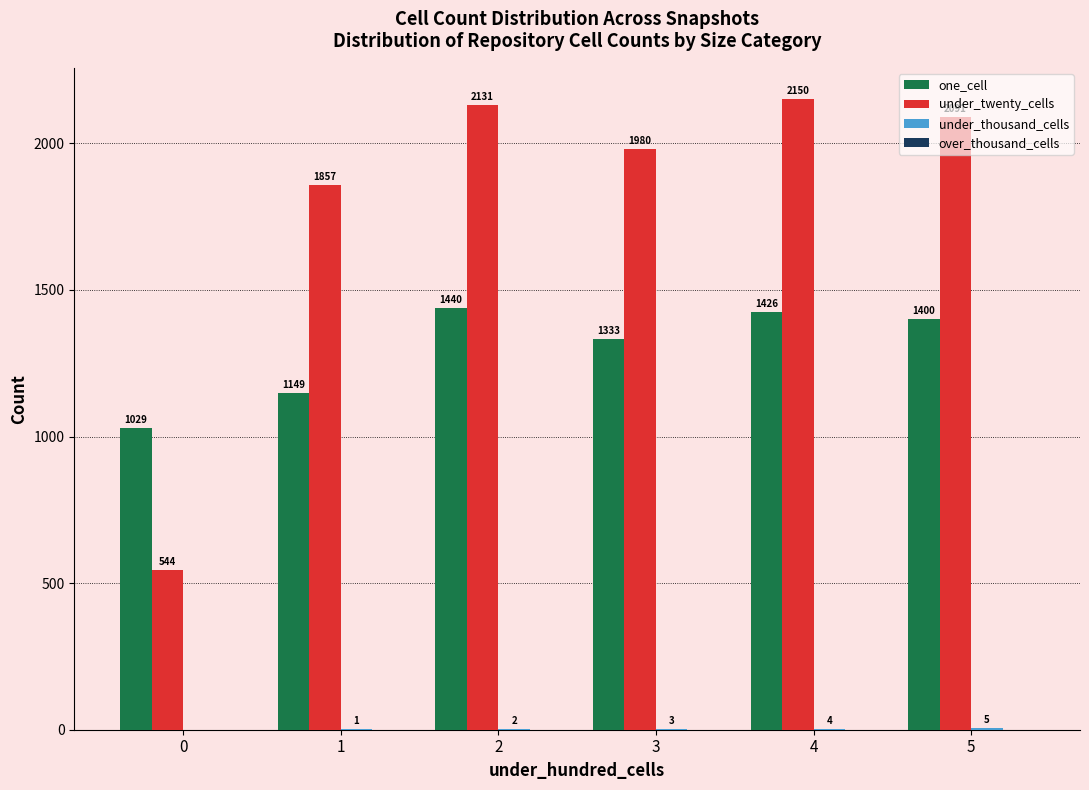

Which series has the largest total across all categories?

under_twenty_cells